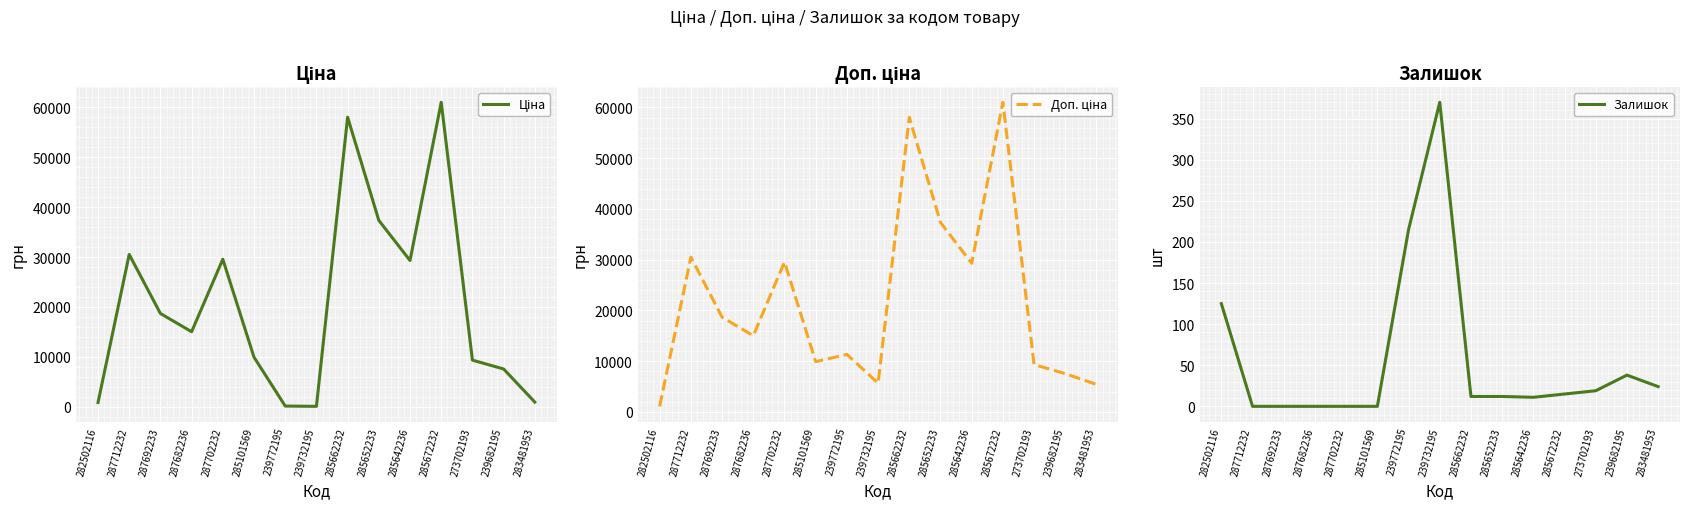

Where is Ціна nearest to the value 30540?

287712232